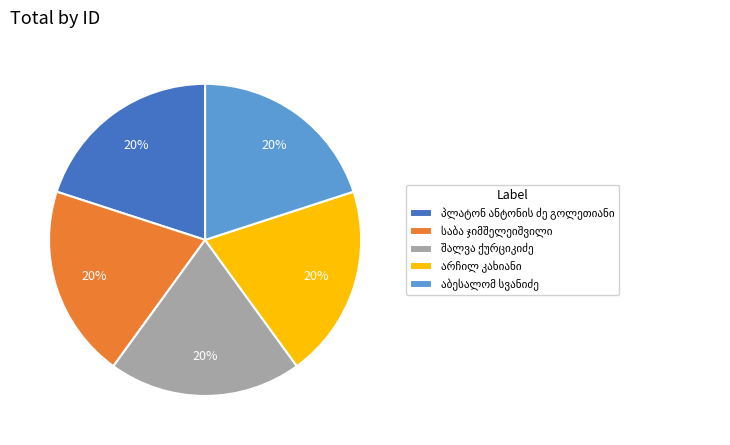

Does any single category account for the majority?

No